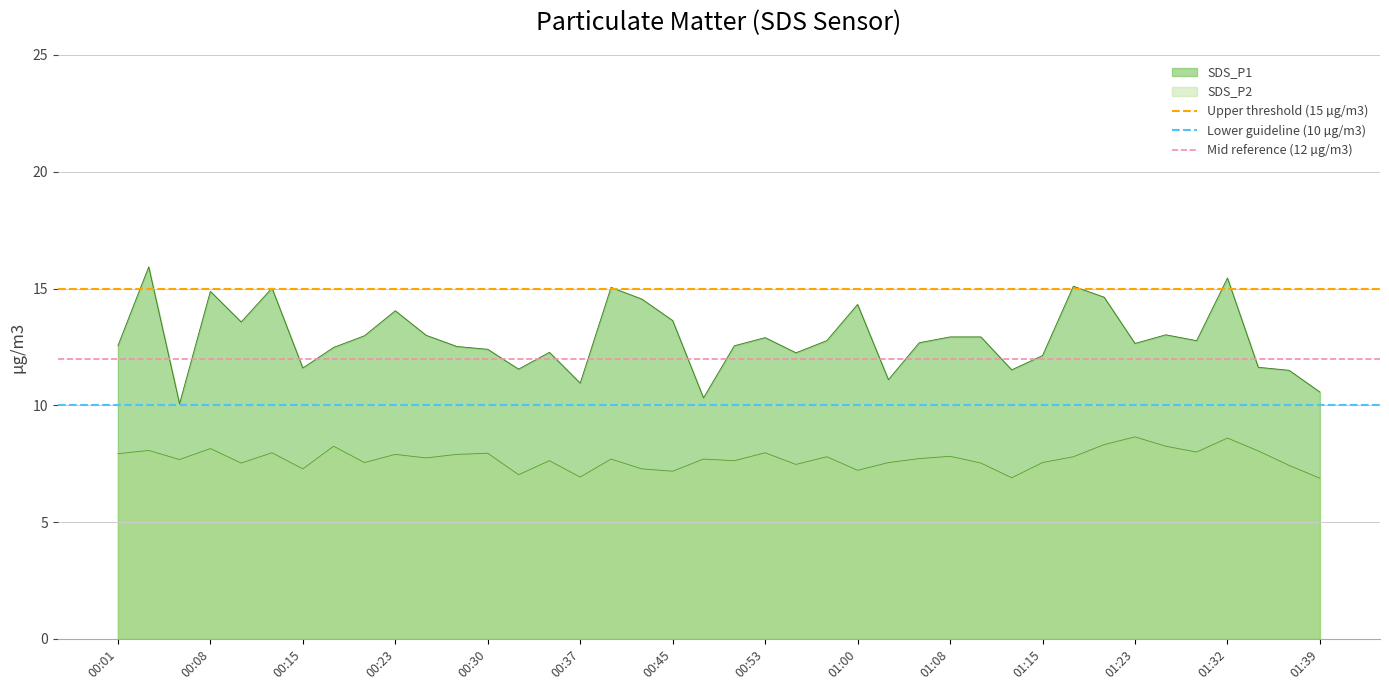

True or false: SDS_P2 and SDS_P1 intersect in this chart.

False